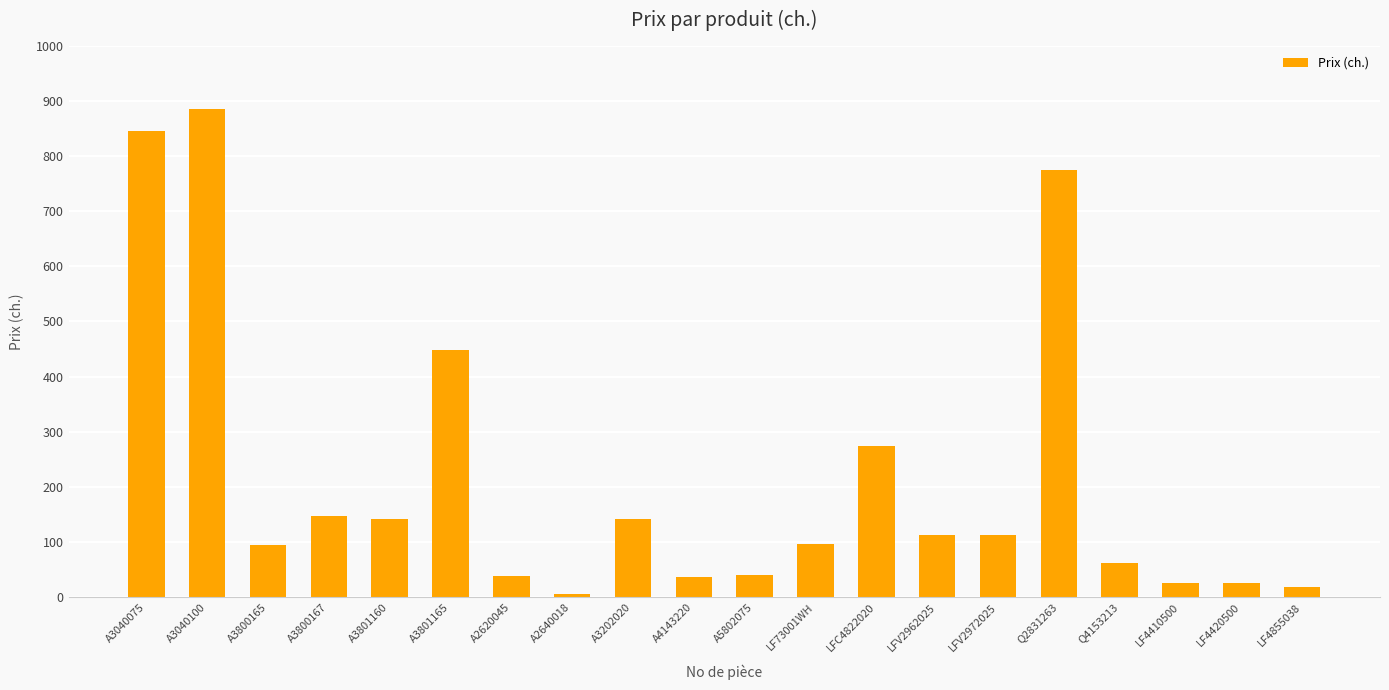

What is the sum of all values?

4333.7